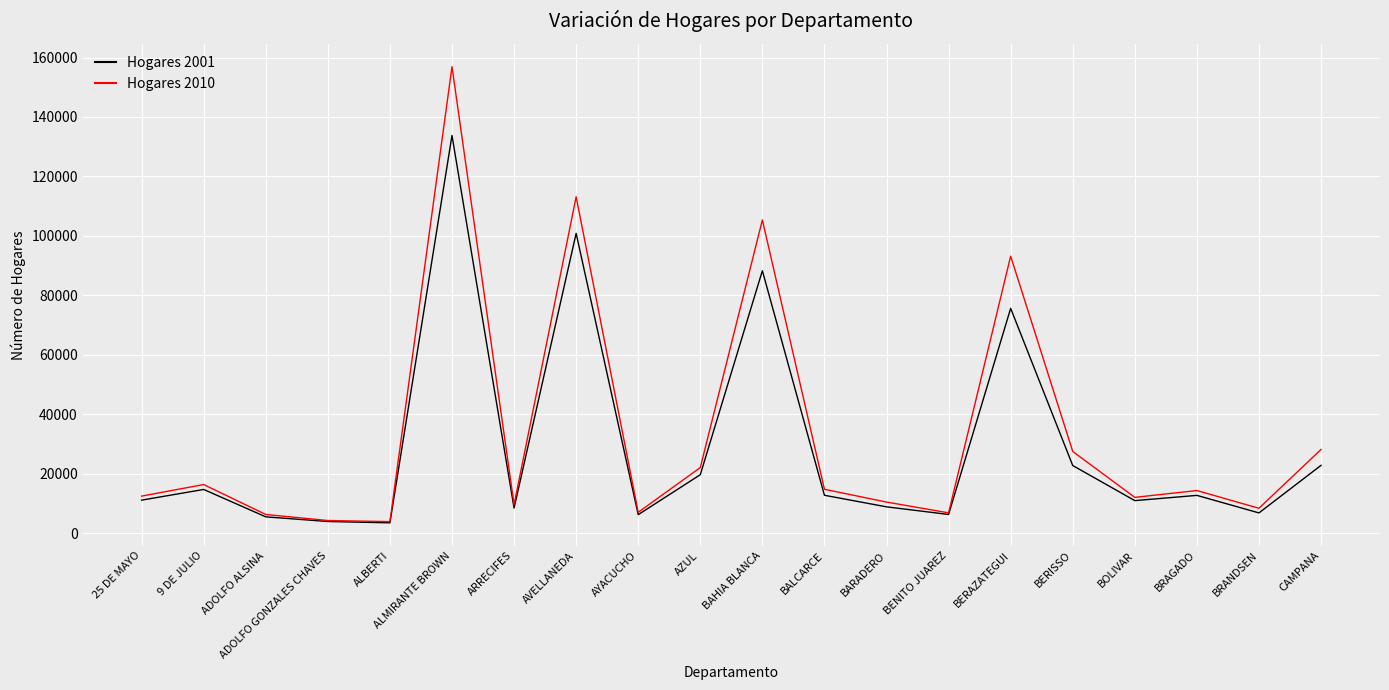

What is the difference between the highest and lowest values at BRAGADO?

1626